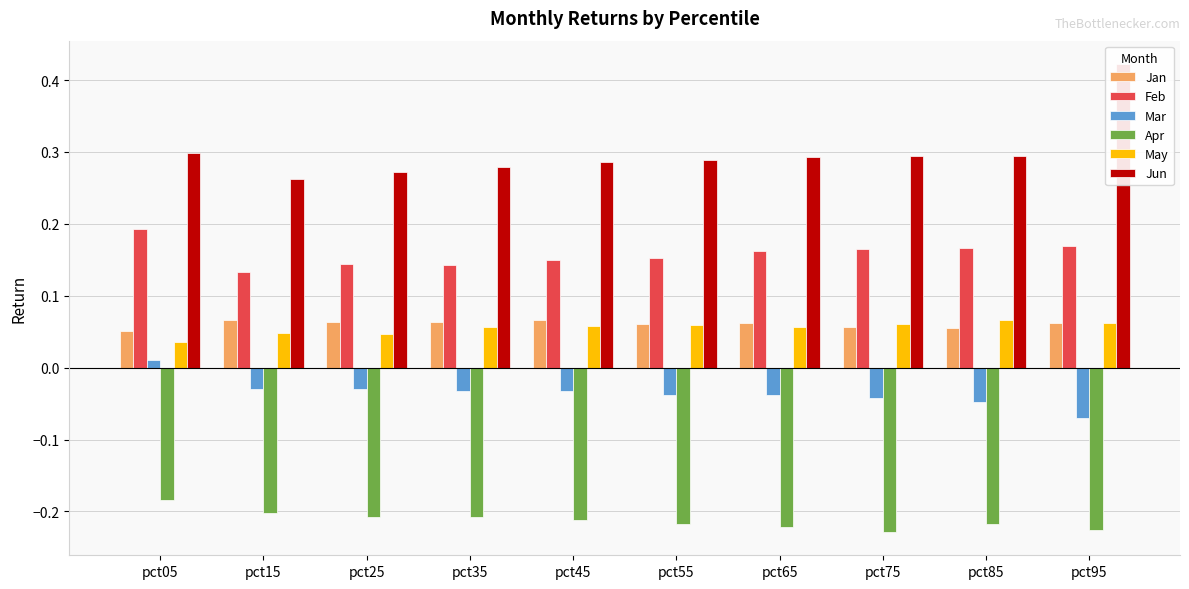

The value of Jan at pct25 is 0.1. True or false?

True